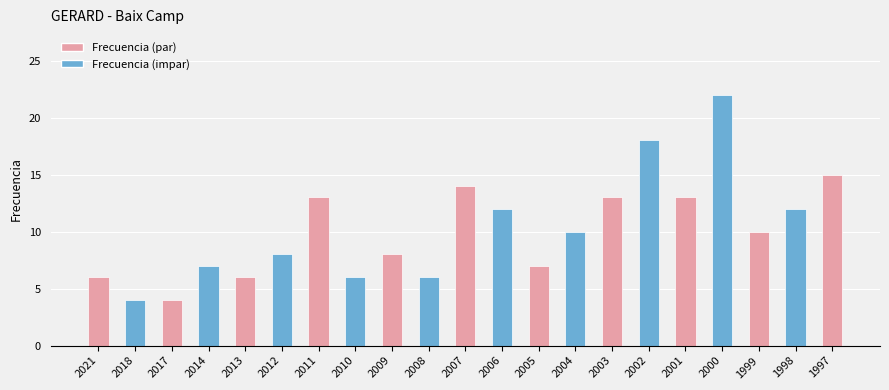

Is it true that the value at 2001 is 13?

True